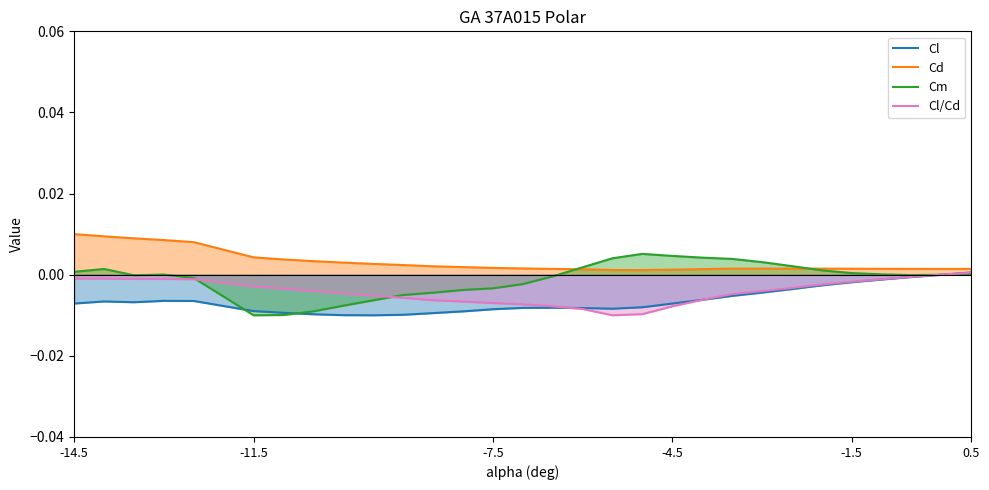

List the series in order of their overall mean, highest first.

Cd, Cm, Cl/Cd, Cl